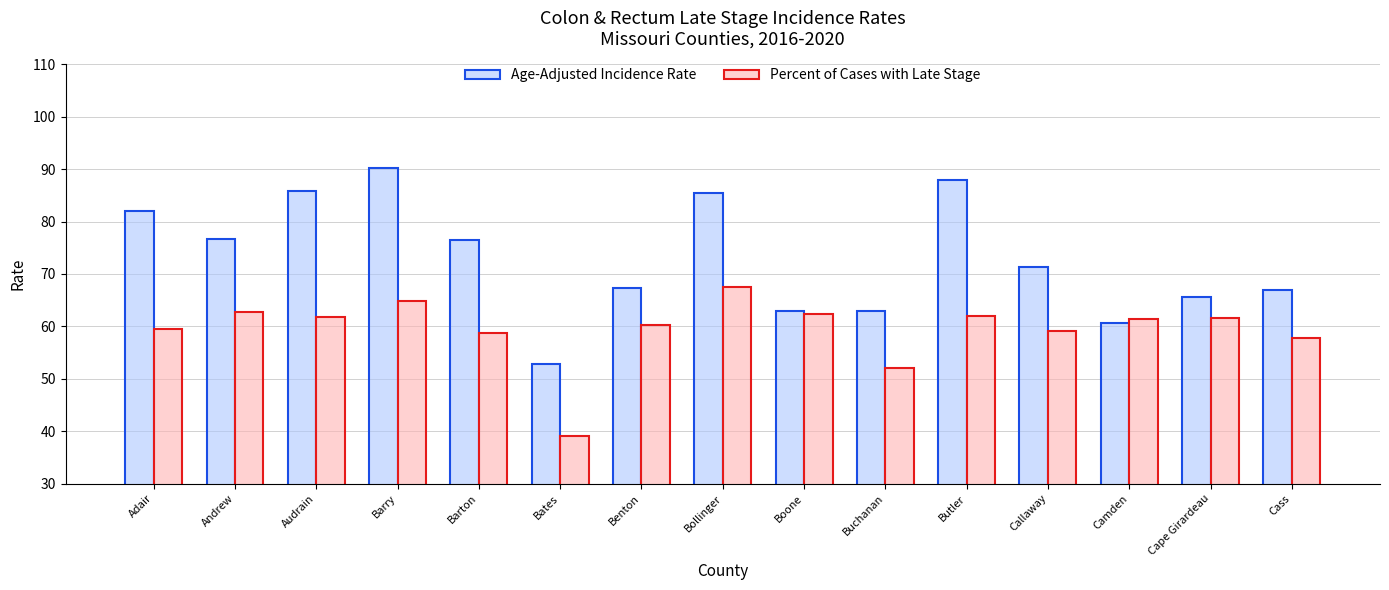

What is the average value of the Age-Adjusted Incidence Rate series?

73.0